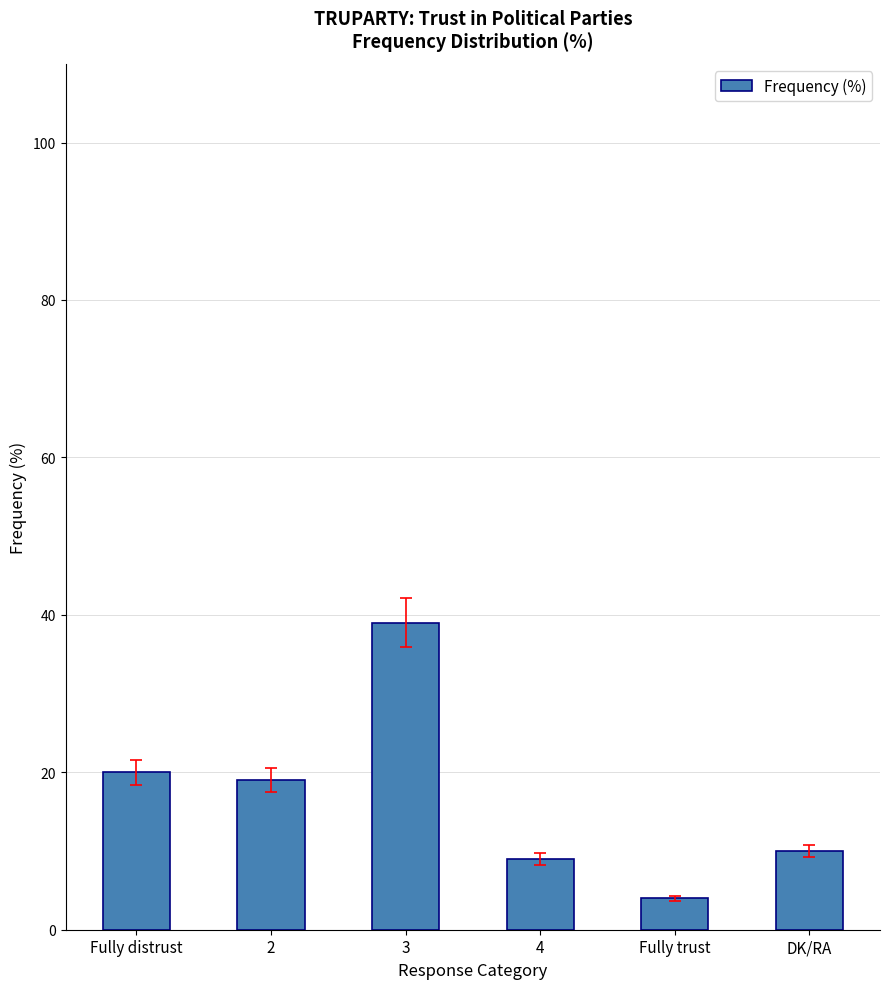

What is the label of the 1st bar from the left?

Fully distrust